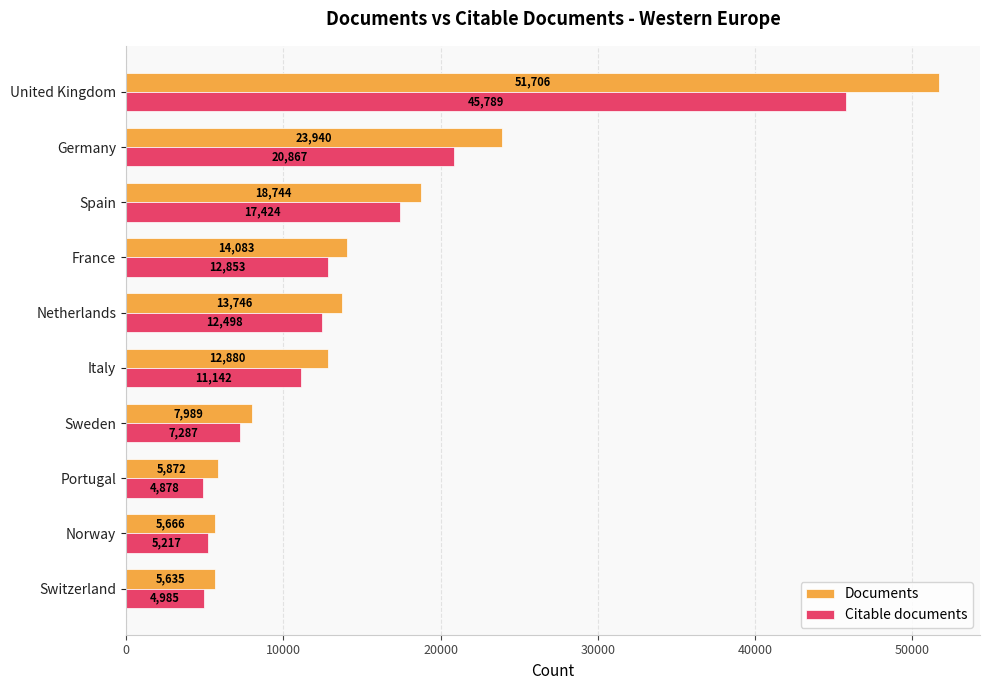

What is the difference between the maximum and minimum values in the Documents series?

46071